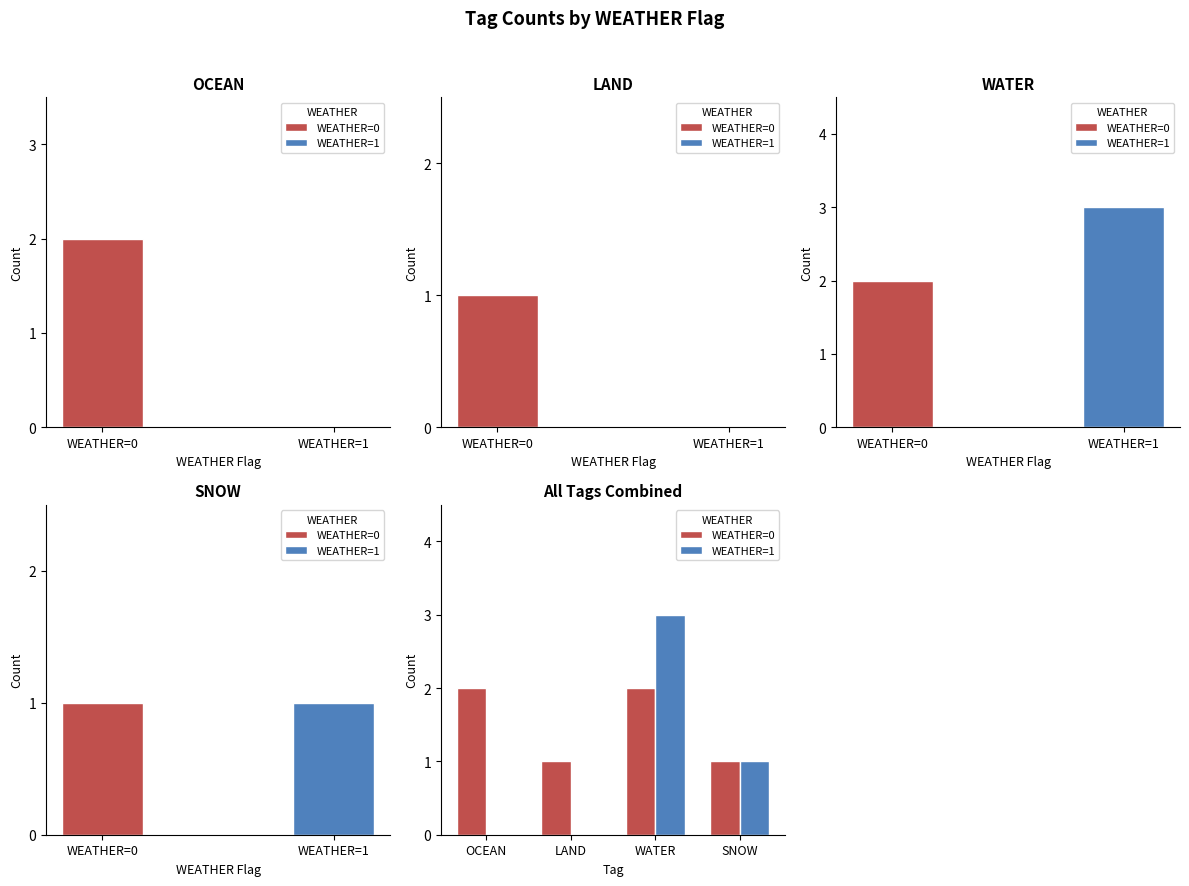

At how many categories does at least one series exceed 1?

2